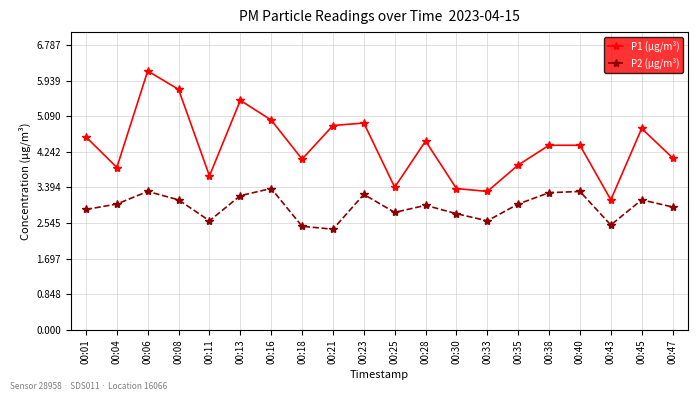

Is it true that P1 (µg/m³) equals 4.8 at 00:45?

True